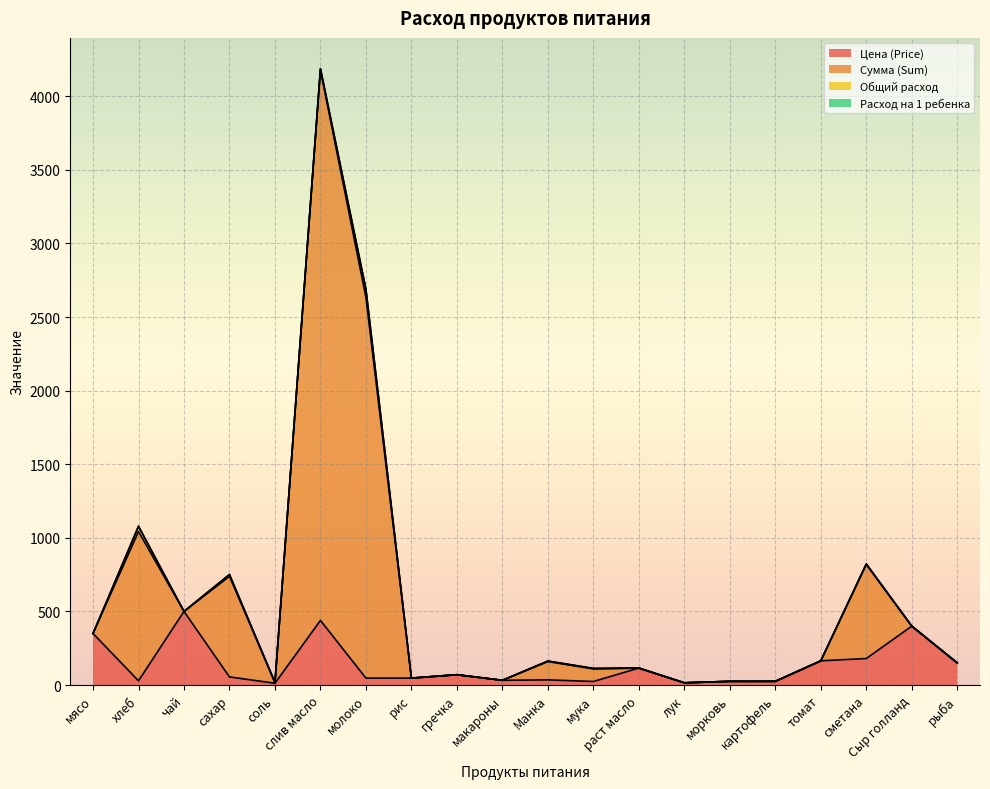

How many interior local peaks does the Цена (Price) series have?

6